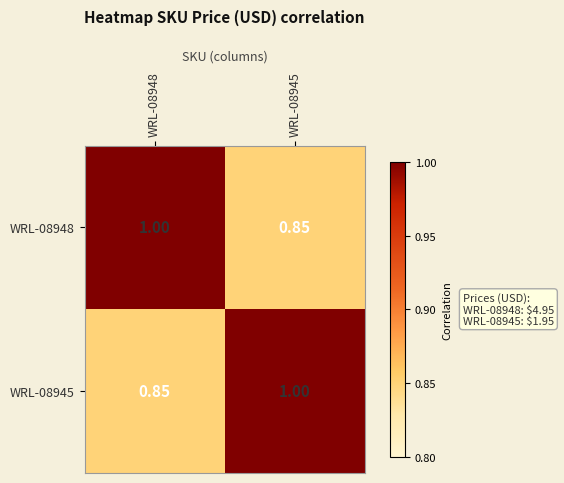

Is the value of WRL-08945 at WRL-08948 greater than the value of WRL-08948 at WRL-08948?

No